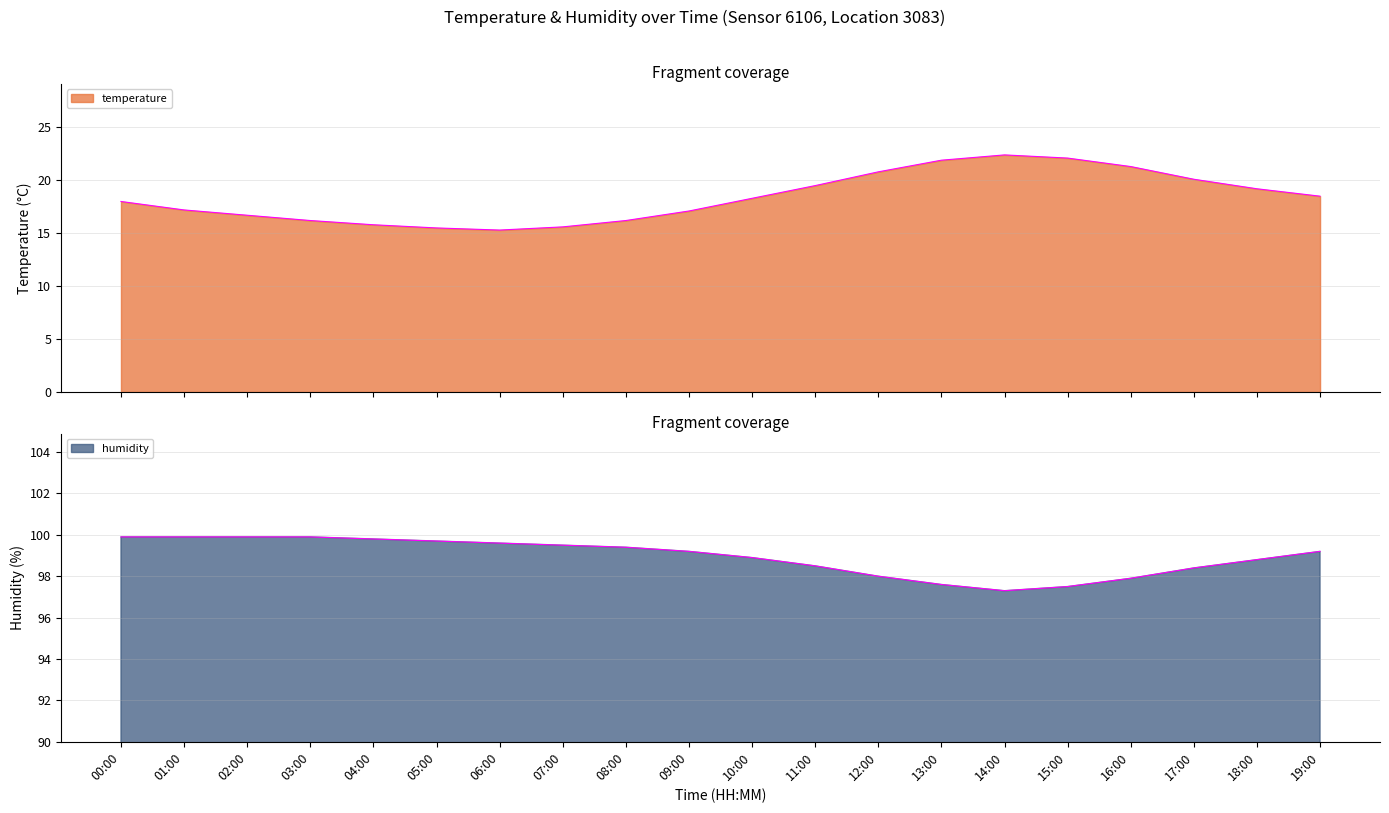

Reading left to right, transcribe all the data shown in this chart.

temperature: 18.0	17.2	16.7	16.2	15.8	15.5	15.3	15.6	16.2	17.1	18.3	19.5	20.8	21.9	22.4	22.1	21.3	20.1	19.2	18.5
humidity: 99.9	99.9	99.9	99.9	99.8	99.7	99.6	99.5	99.4	99.2	98.9	98.5	98.0	97.6	97.3	97.5	97.9	98.4	98.8	99.2